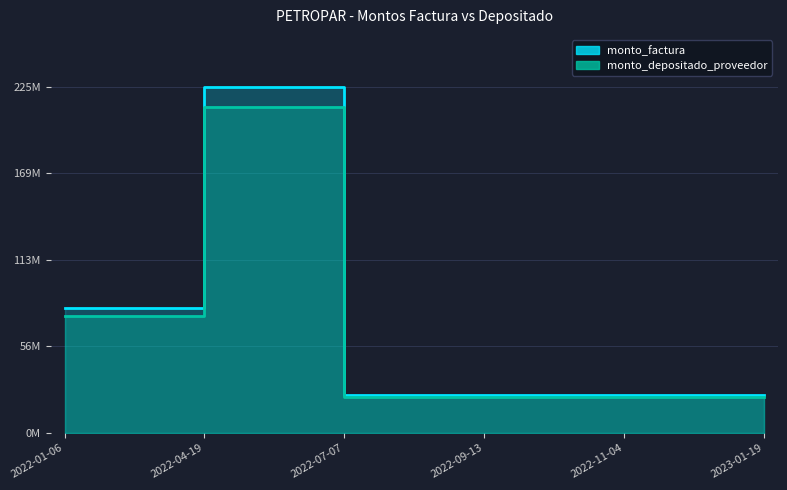

Which series has the largest range (max minus min)?

monto_factura